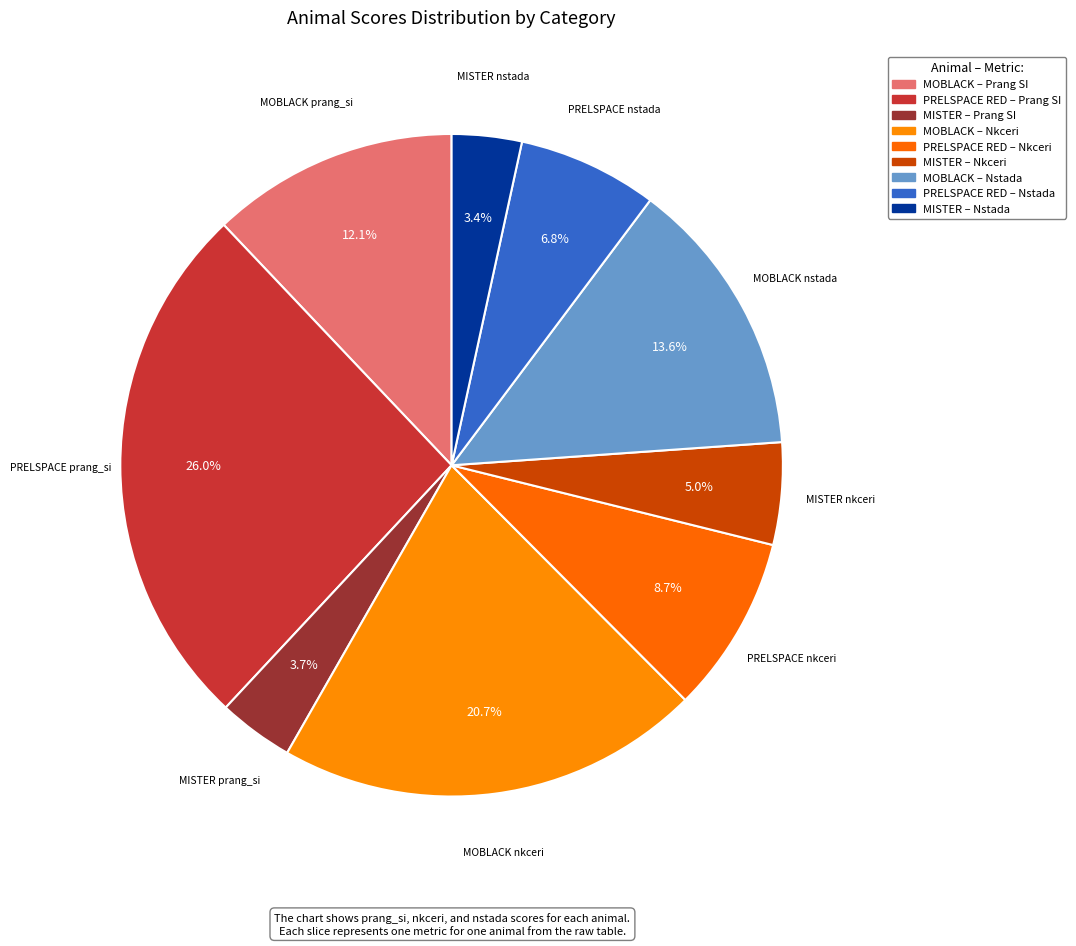

Count the number of slices in the pie.

9